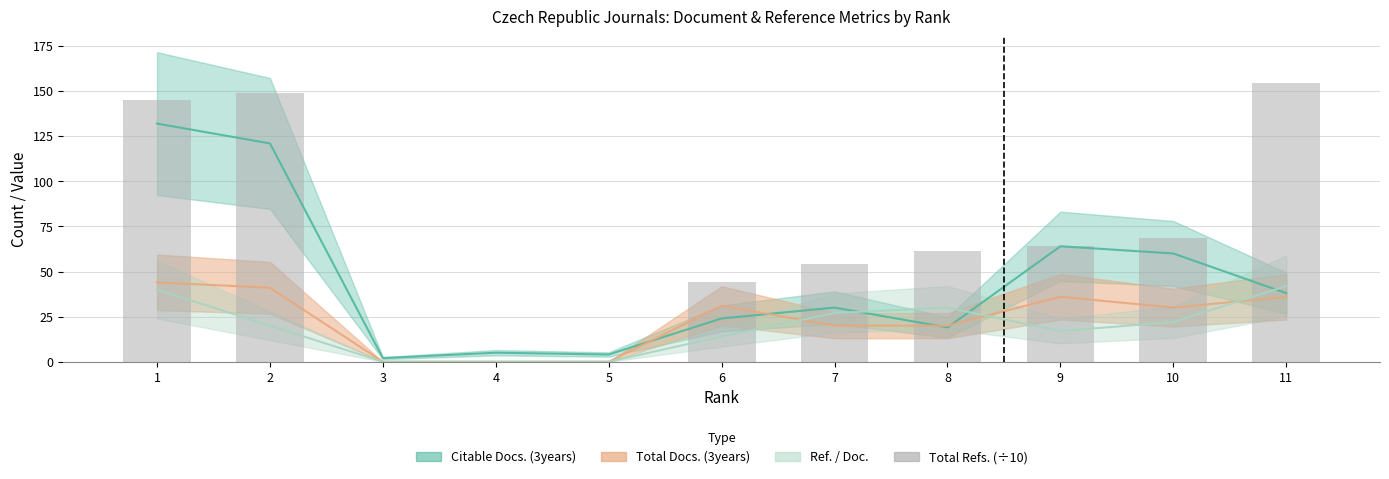

Where is the data nearest to the value 77?

10